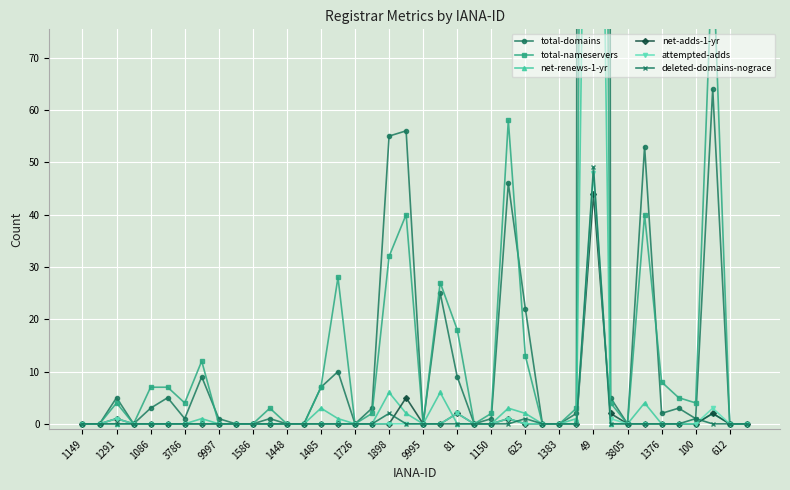

True or false: deleted-domains-nograce has a value of 0 at 1149.

True